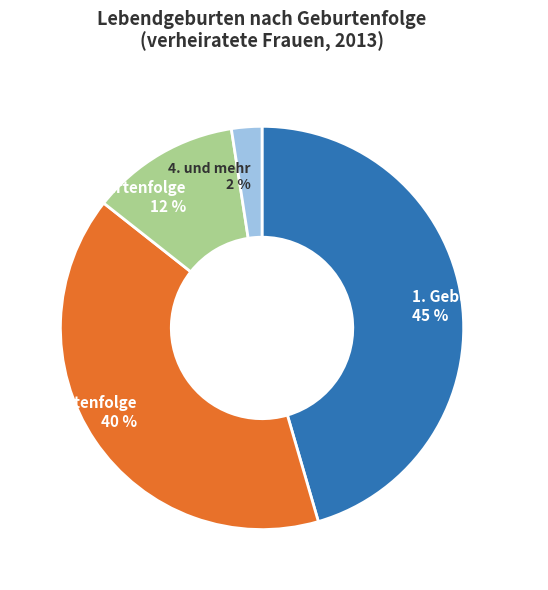

To the nearest percent, what is the average slice percentage?

25%